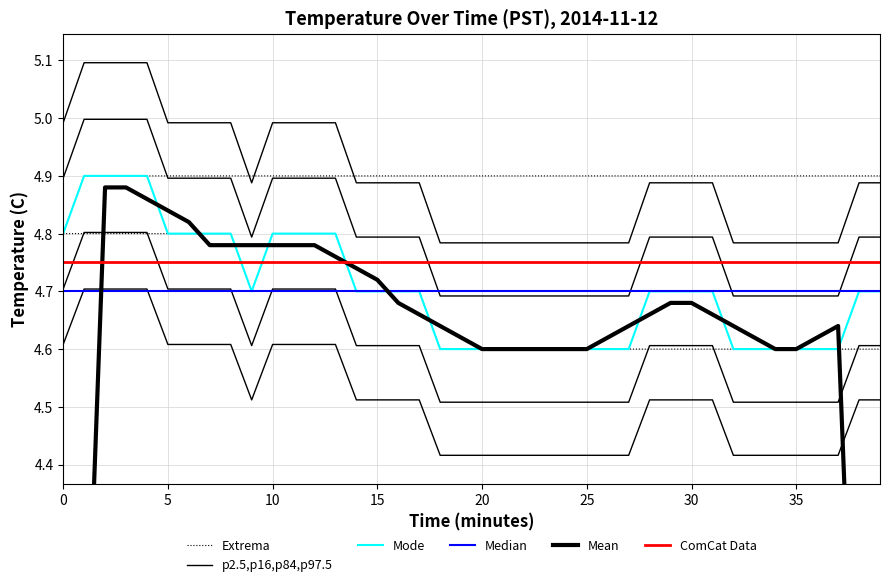

What is the lowest value of the Median series?

4.7